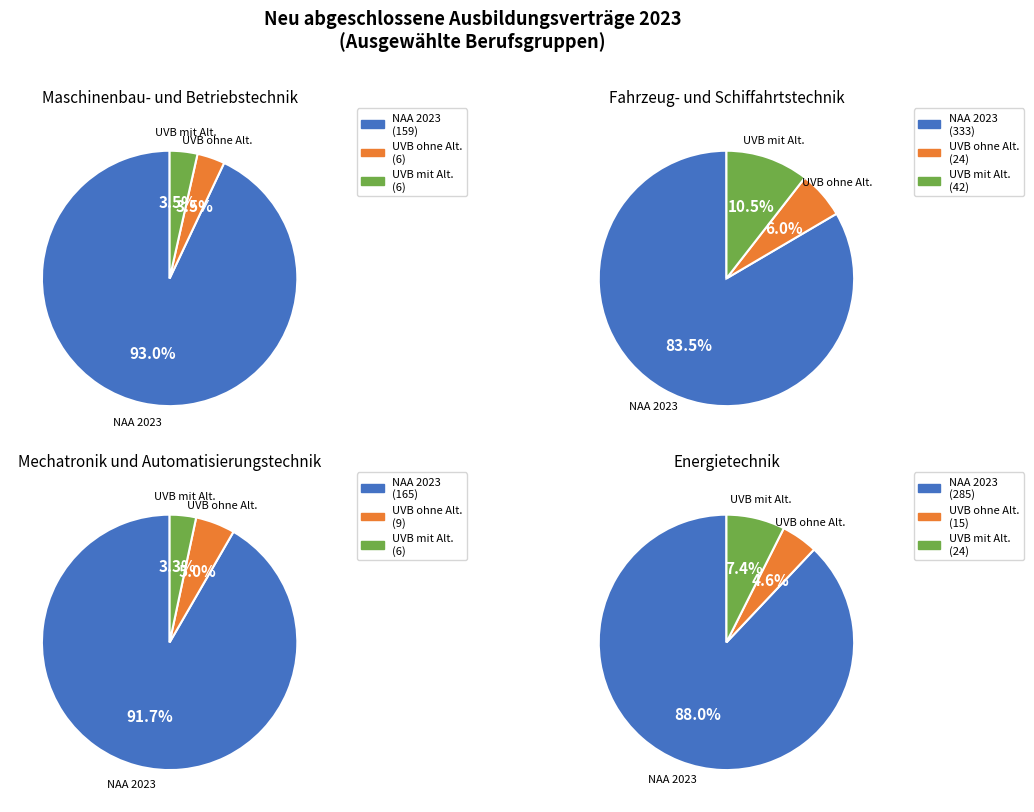

To the nearest percent, what portion does UVB mit Alternative 2023 represent?

11%